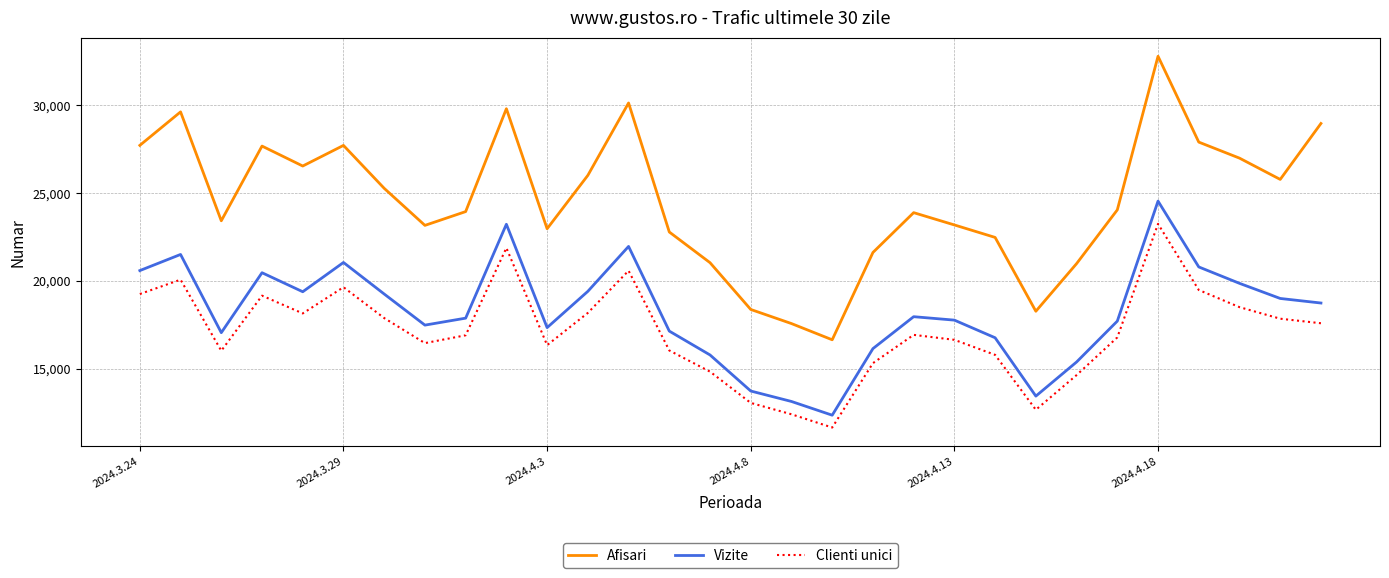

What is the highest value of the Clienti unici series?

23243